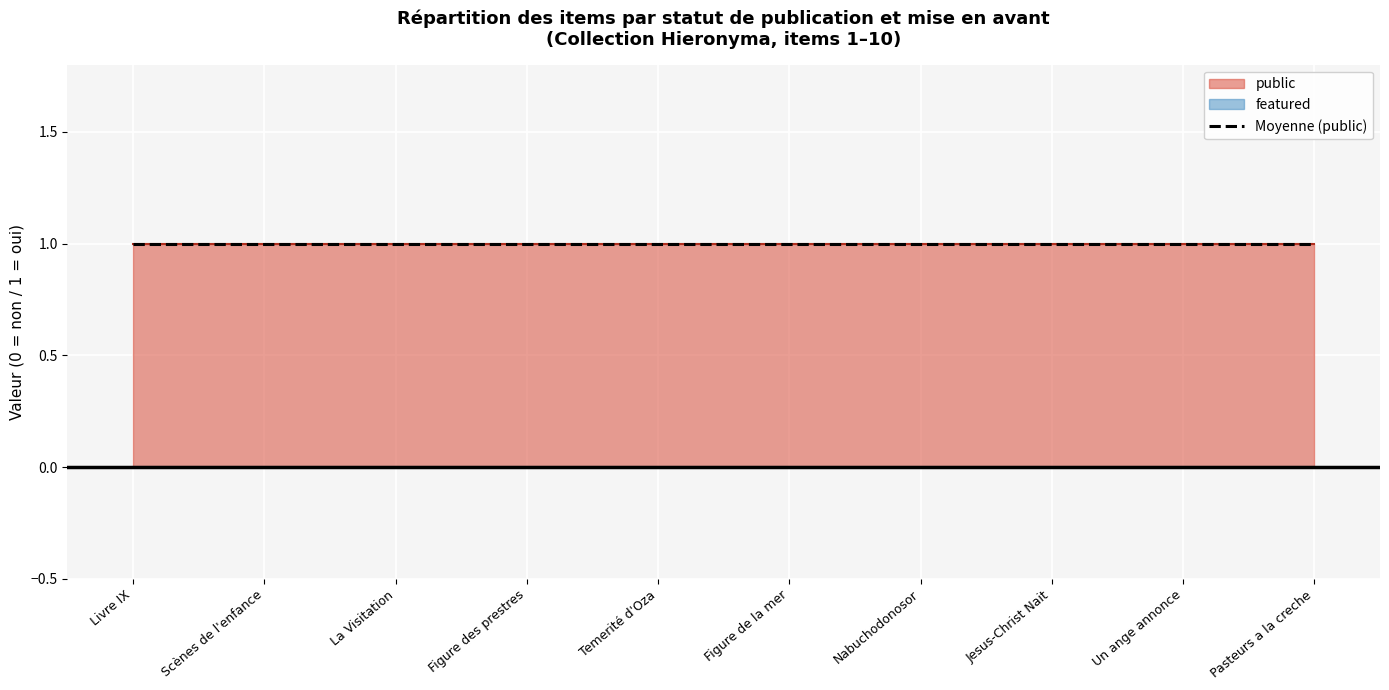

The public series shows 1 at Pasteurs a la creche. True or false?

True